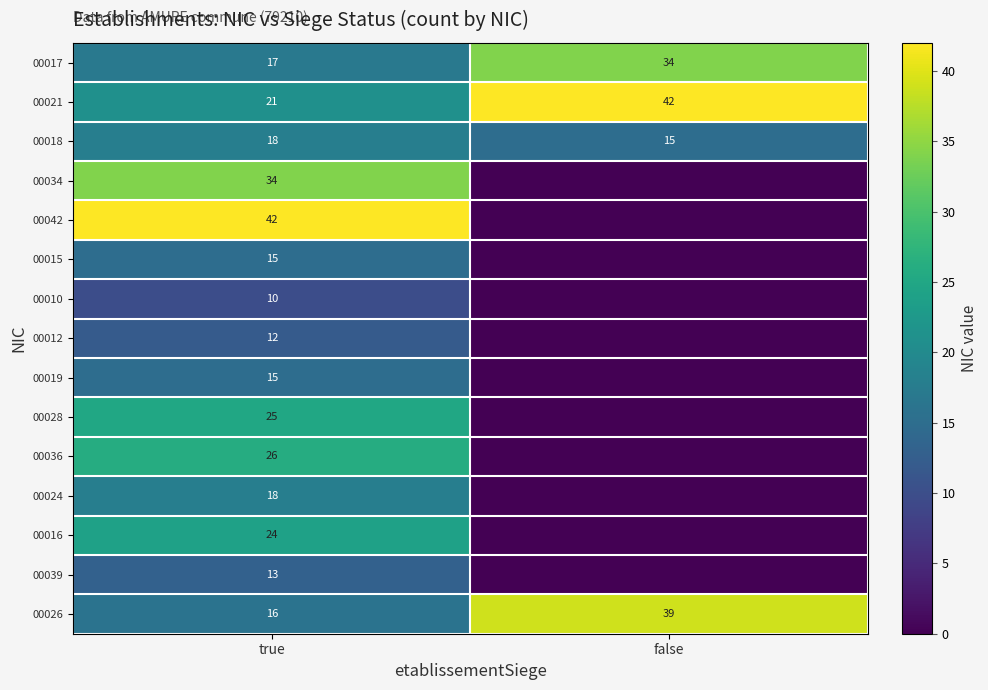

Which category has the lowest value in the 00018 series?

false